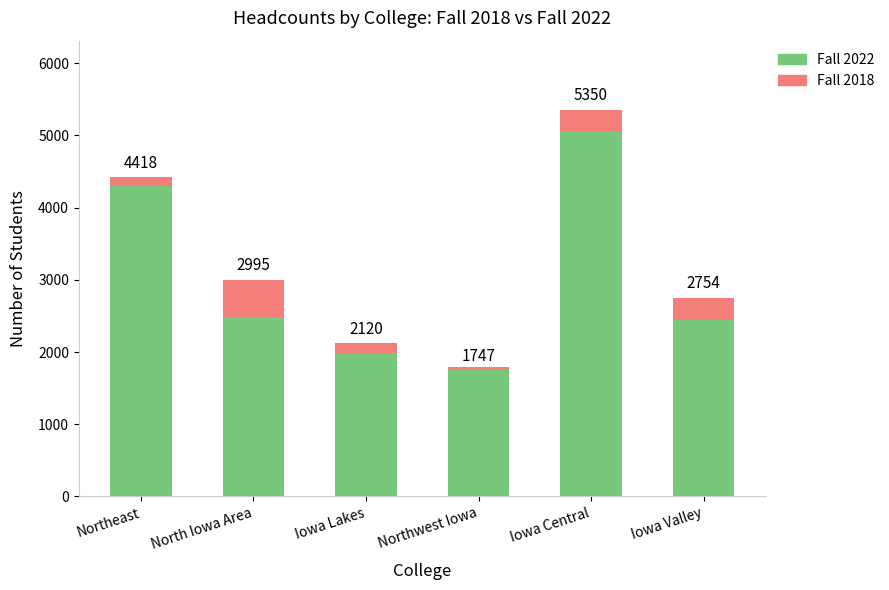

The Fall 2018 (additional) series shows 132 at Iowa Lakes. True or false?

True